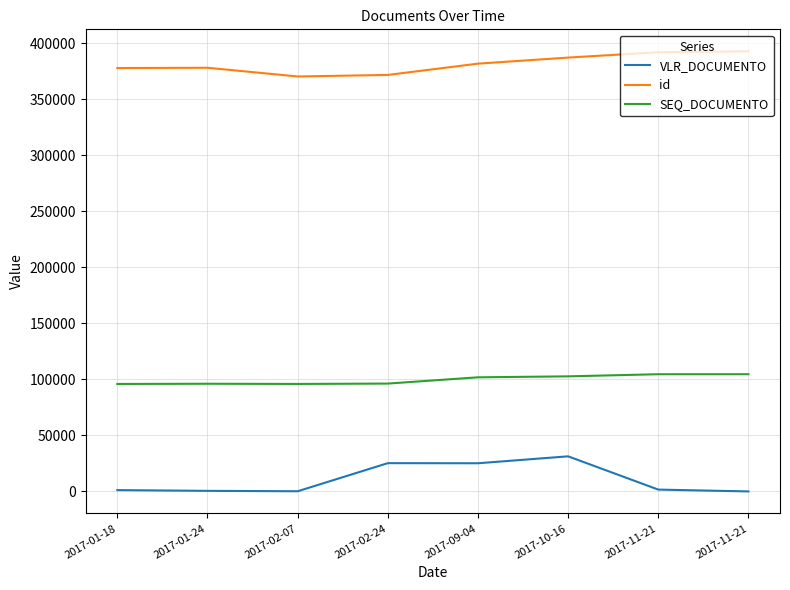

Which series has the largest range (max minus min)?

VLR_DOCUMENTO